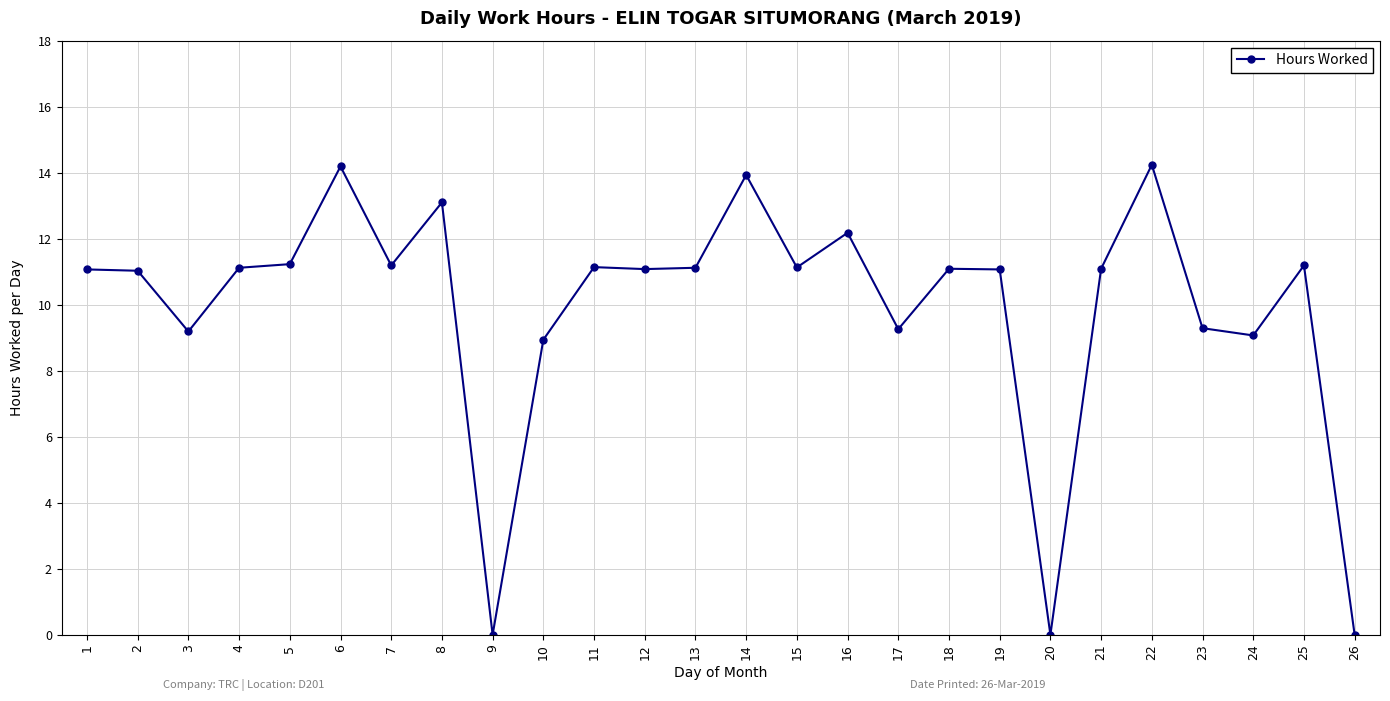

What is the average value?

9.9